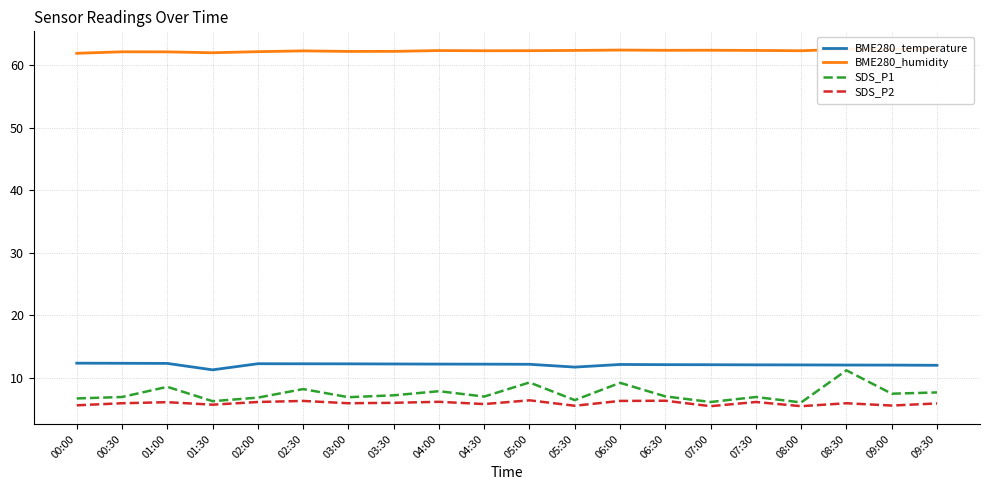

What value does the BME280_temperature series have at 06:00?

12.1